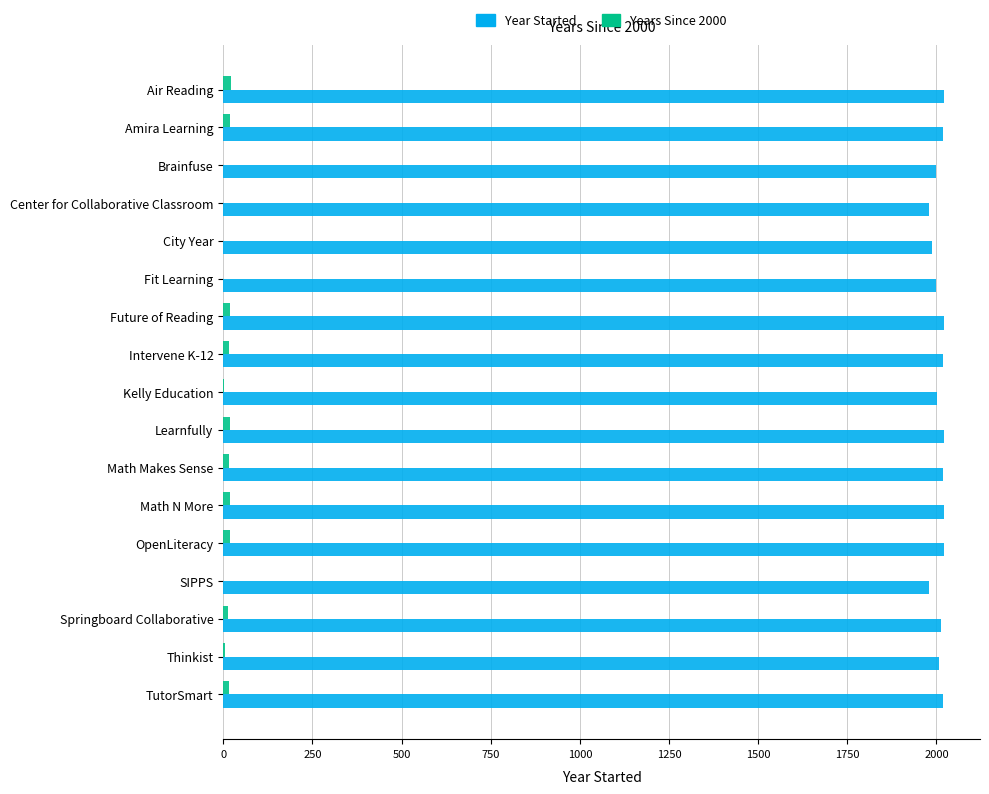

What is the maximum value shown in the chart?

2021